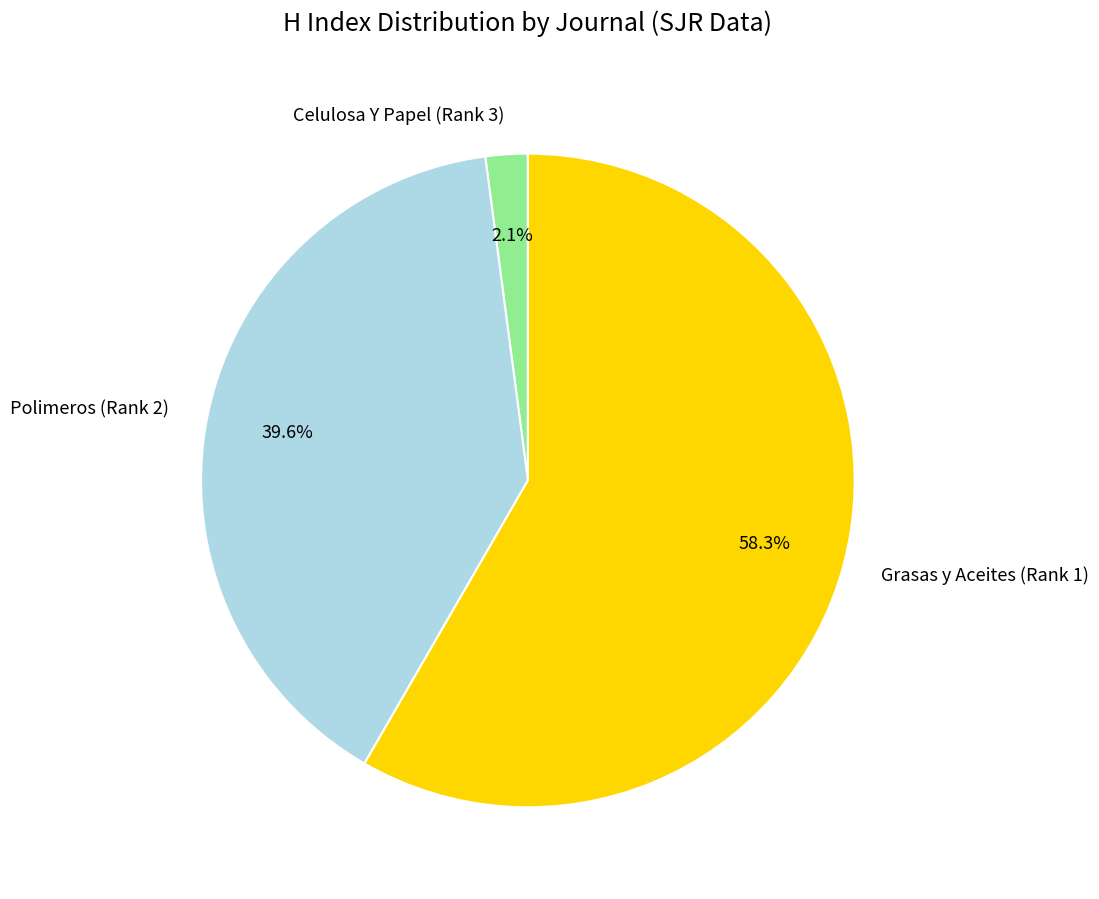

Is there any slice that represents more than half of the pie?

Yes